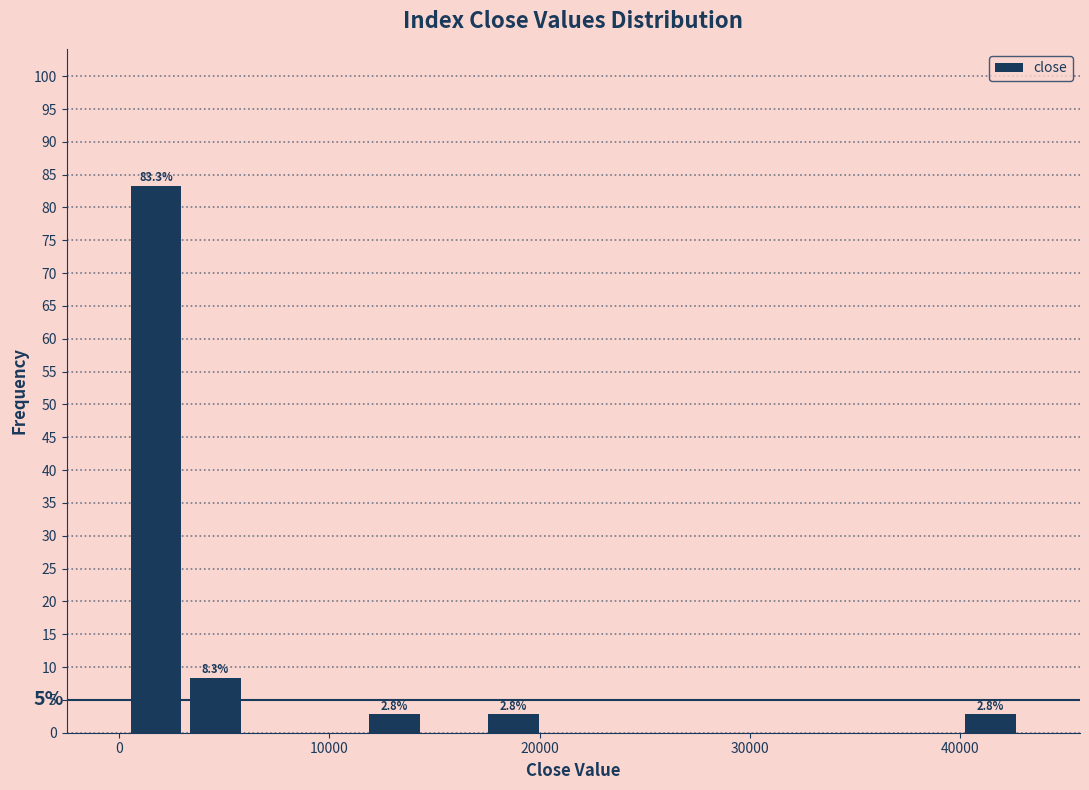

Around what value on the x-axis is the tallest bar? Give the approximate position of its centre, as read against the axis.

2000